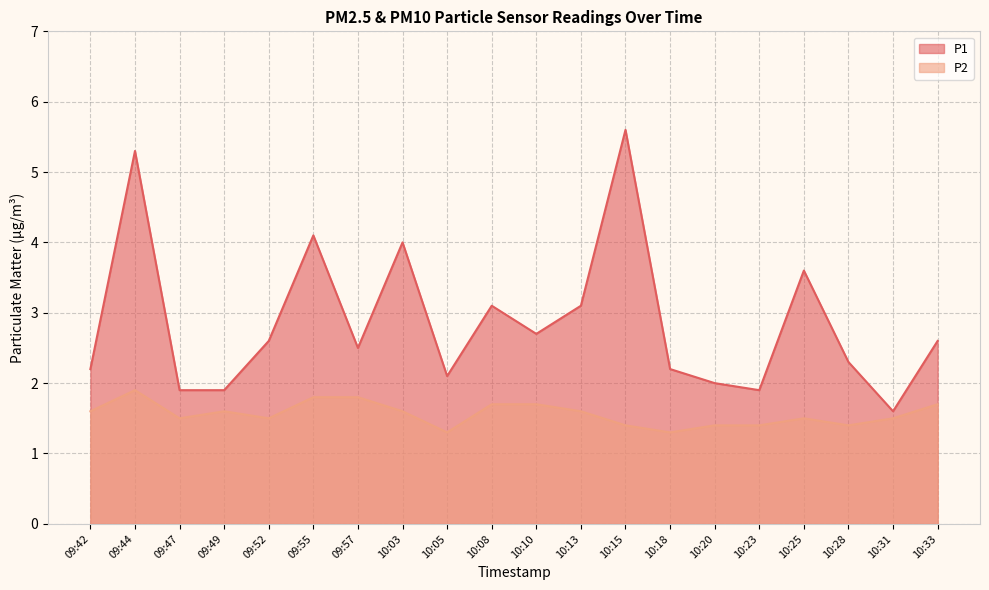

Does the chart have visible grid lines?

Yes